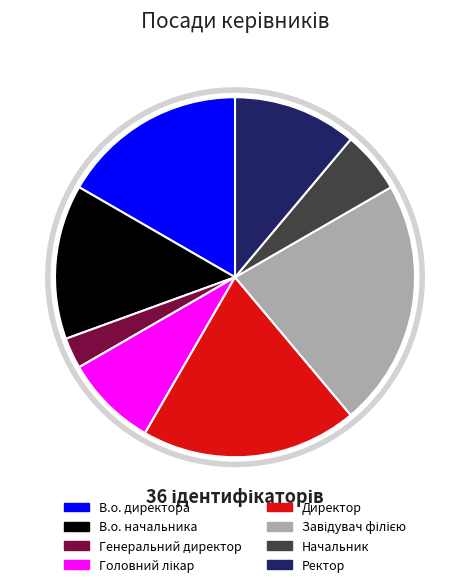

Between Генеральний директор and Ректор, which is larger?

Ректор